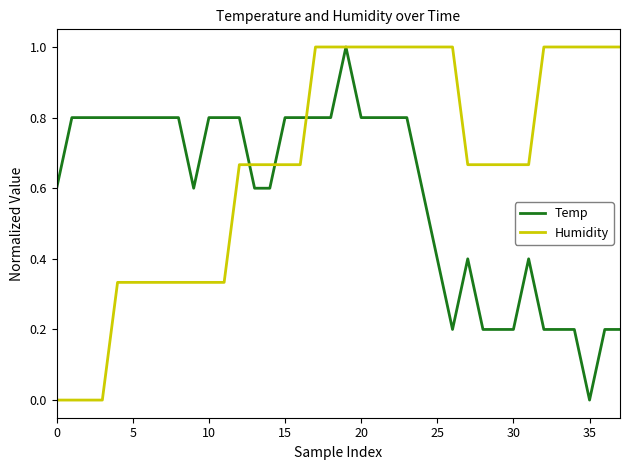

Which series has the largest total across all categories?

Humidity